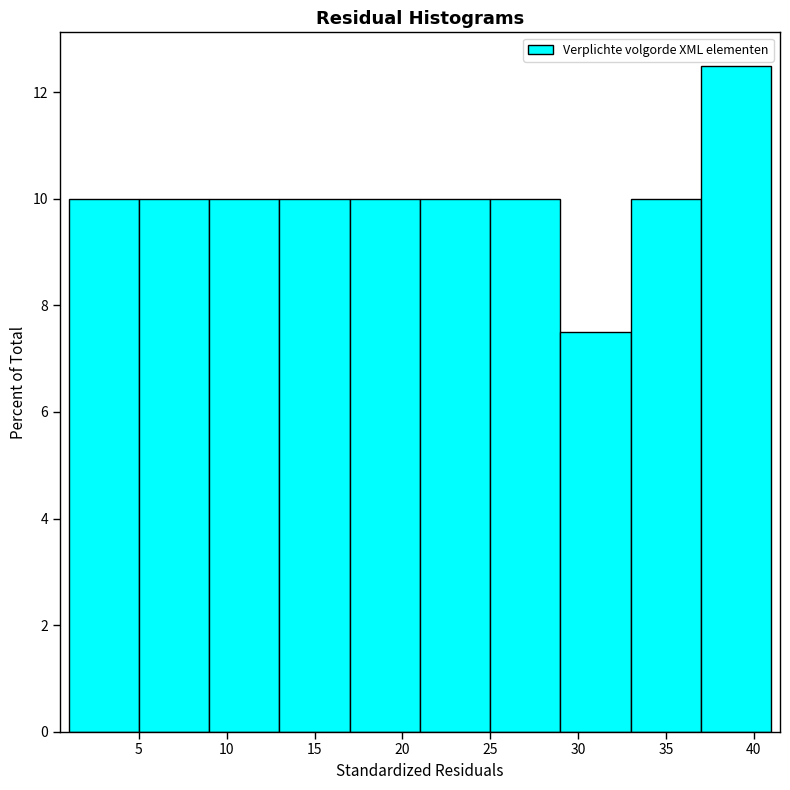

Reading left to right, list every bar in this chart as the range it spans on the x-axis followed by its height. The values are not printed on the chart, so give them approximately, as read against the axis.

1 to 5: 10.0
5 to 9: 10.0
9 to 13: 10.0
13 to 17: 10.0
17 to 21: 10.0
21 to 25: 10.0
25 to 29: 10.0
29 to 33: 7.6
33 to 37: 10.0
37 to 41: 12.6